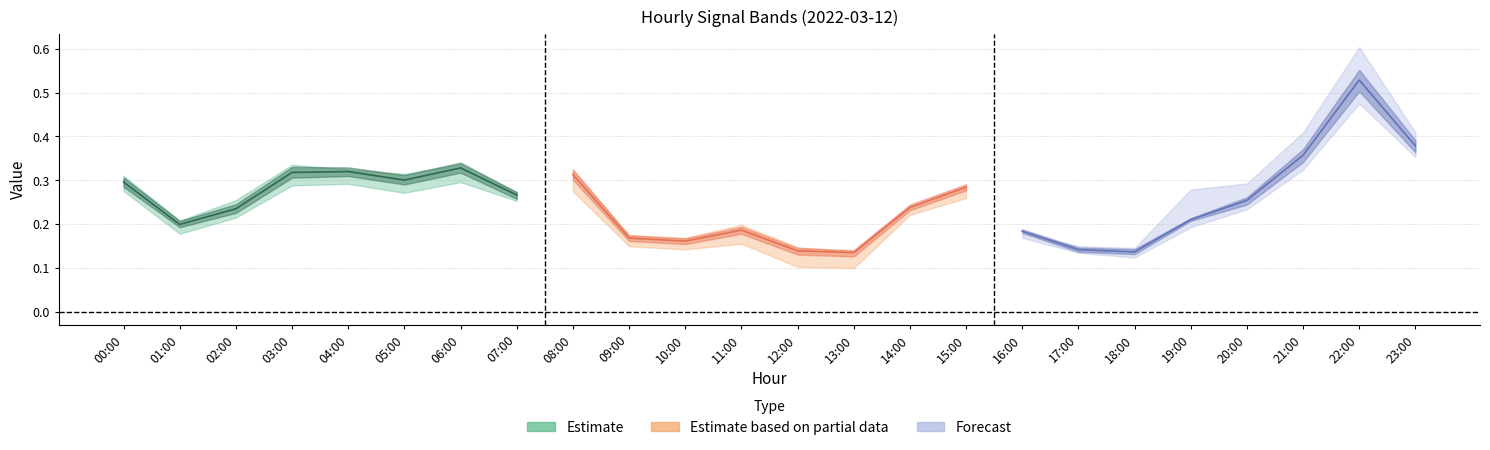

What is the label of the 9th point from the right?

15:00